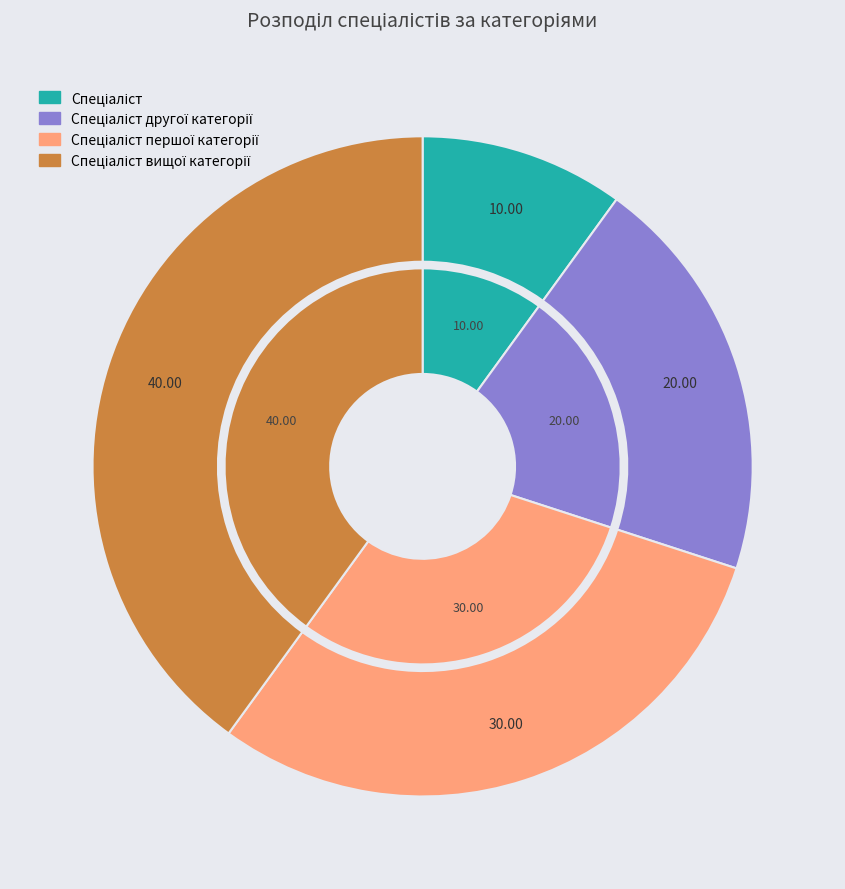

Count the number of slices in the pie.

4